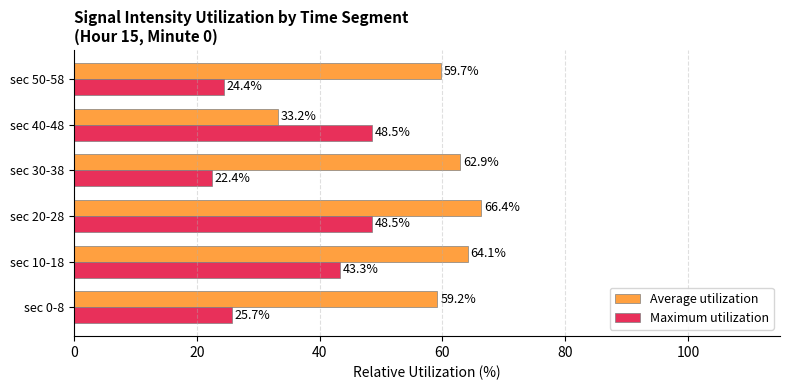

Rank the series by their average value, from highest to lowest.

Average utilization, Maximum utilization